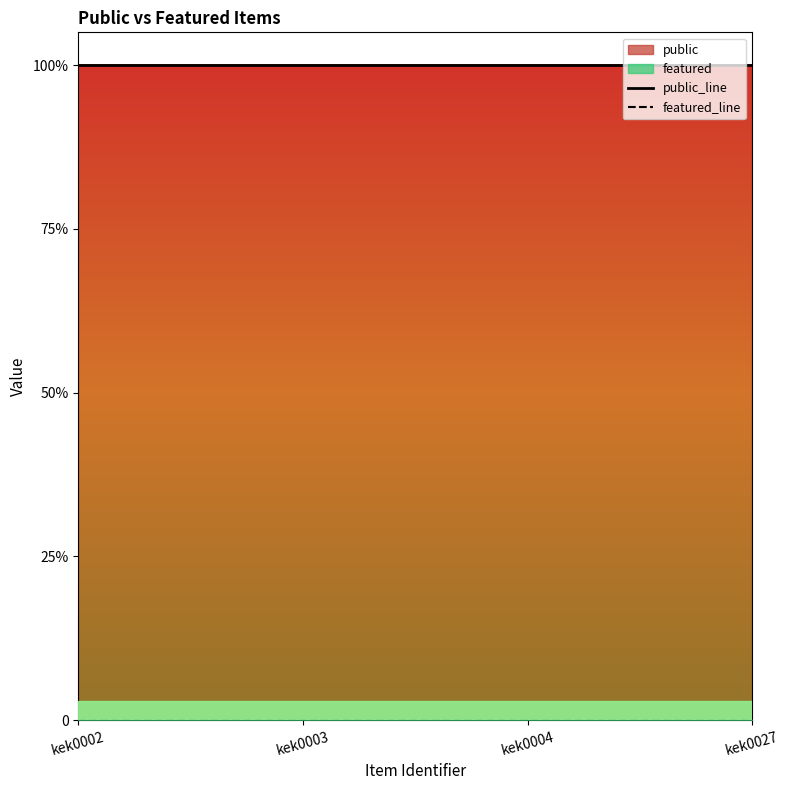

Rank the categories by public_line value from lowest to highest.

kek0002, kek0003, kek0004, kek0027